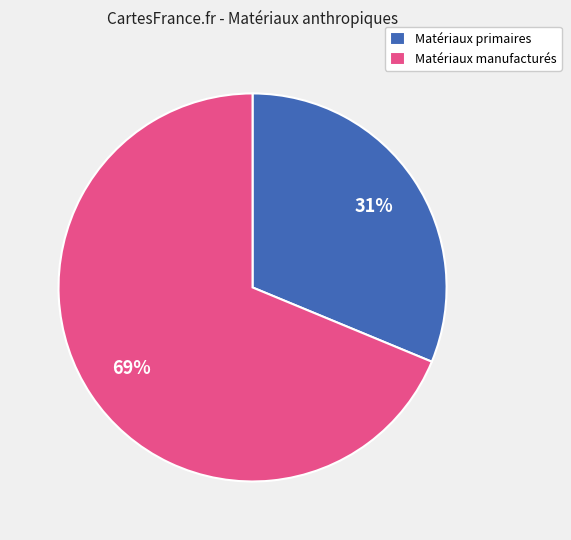

To the nearest percent, what portion does Matériaux manufacturés represent?

69%